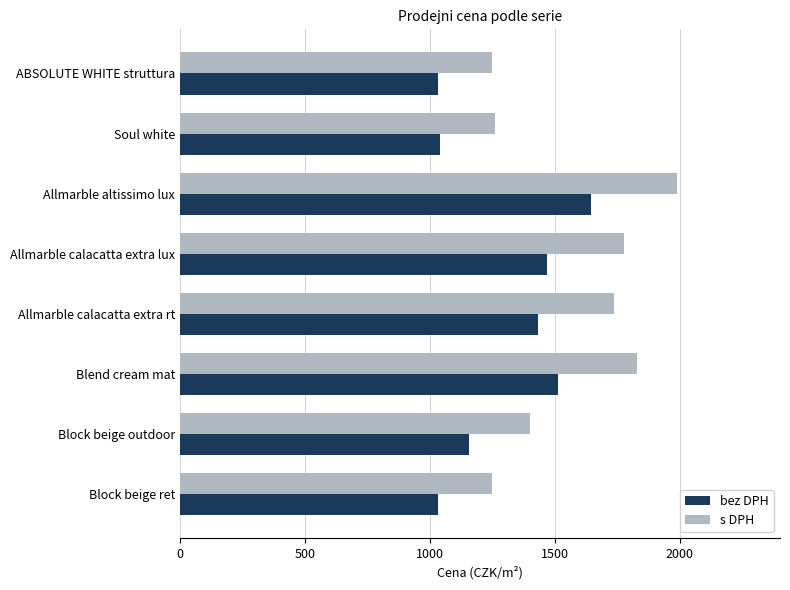

What is the average value of the bez DPH series?

1289.8